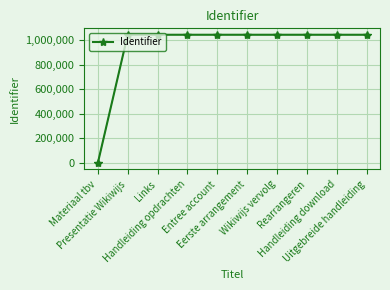

True or false: there are more than 0 points higher than both neighbors.

True